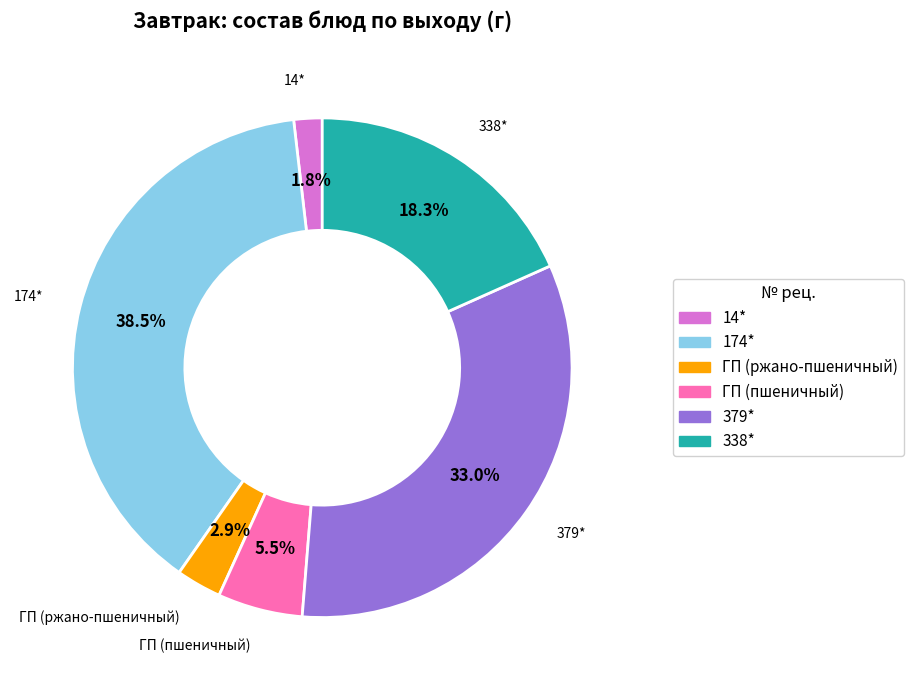

What is the ratio of the value at ГП (ржано-пшеничный) to the value at 379*?

0.1